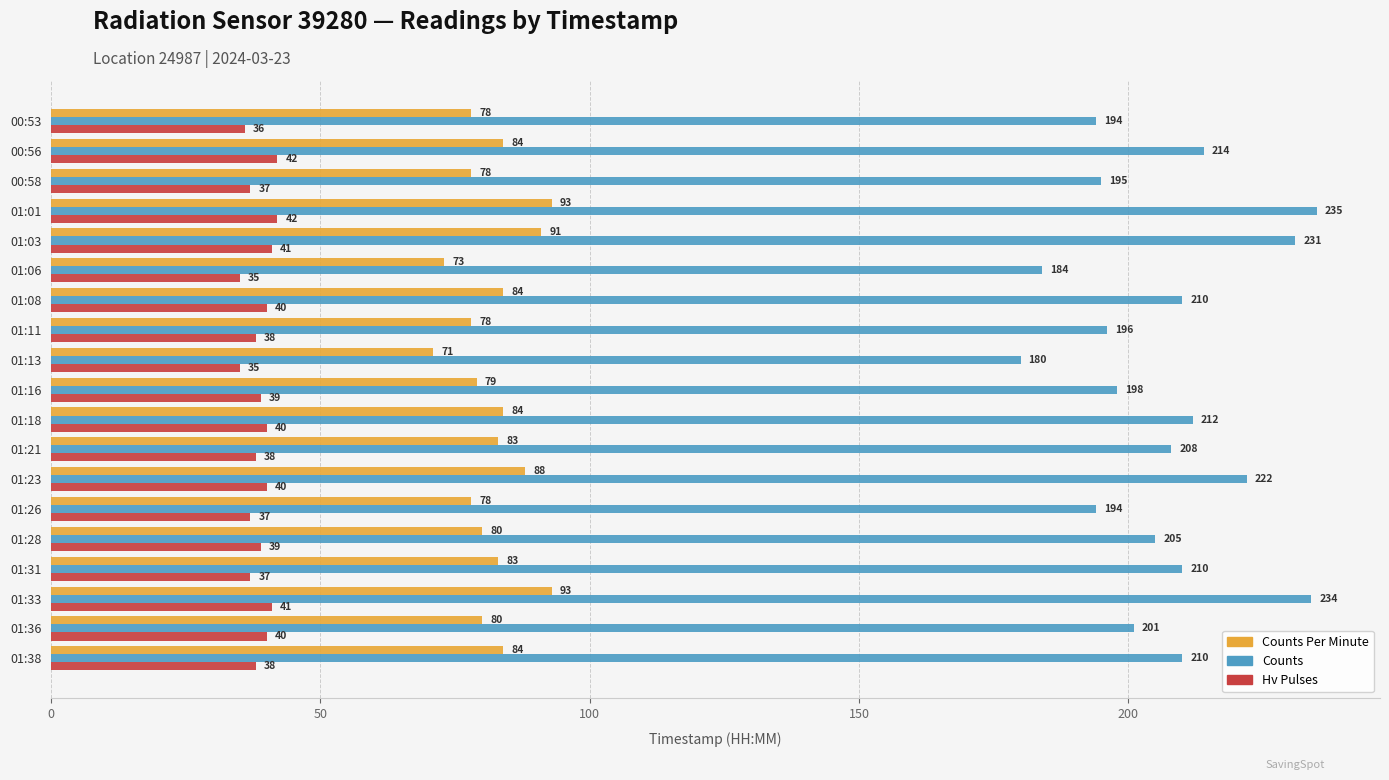

How many distinct data groups are displayed?

3